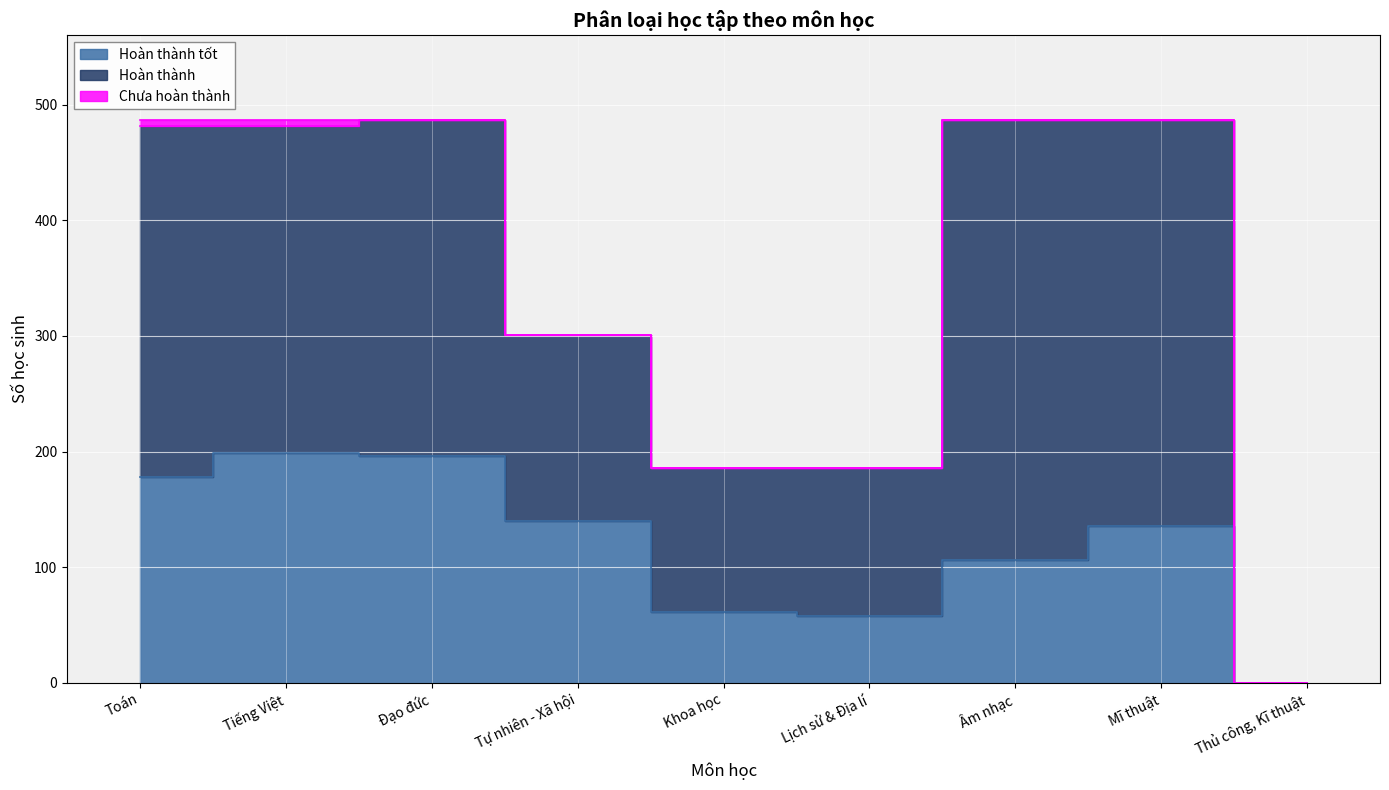

Which series has the widest spread of values?

Hoàn thành